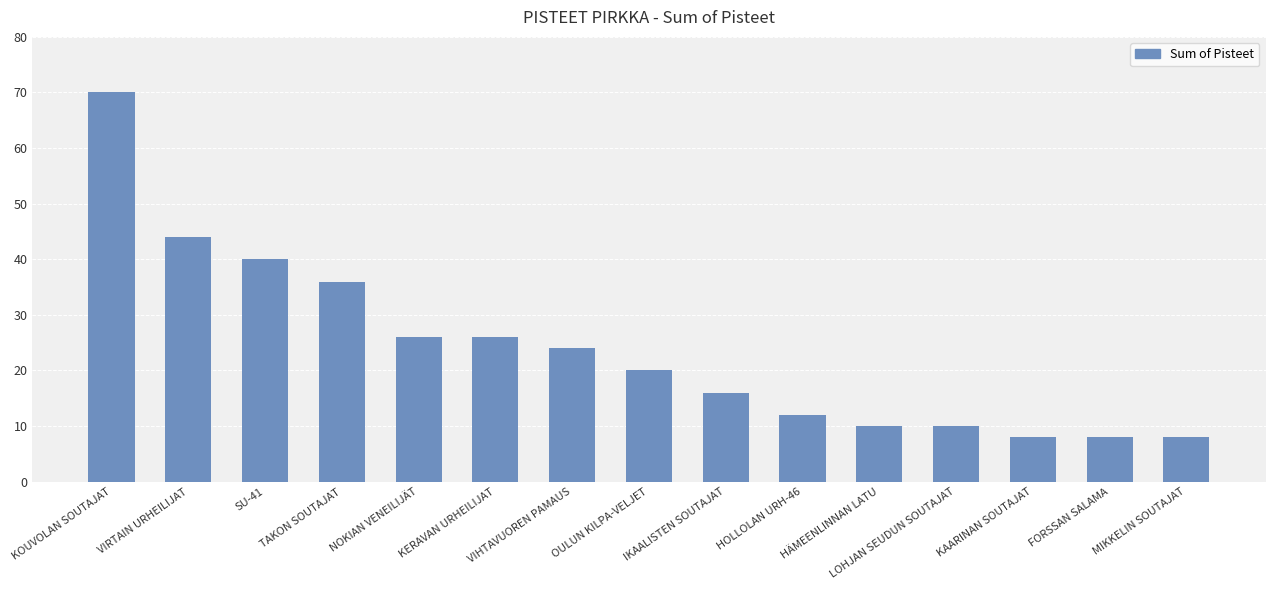

What is the sum of all values?

358